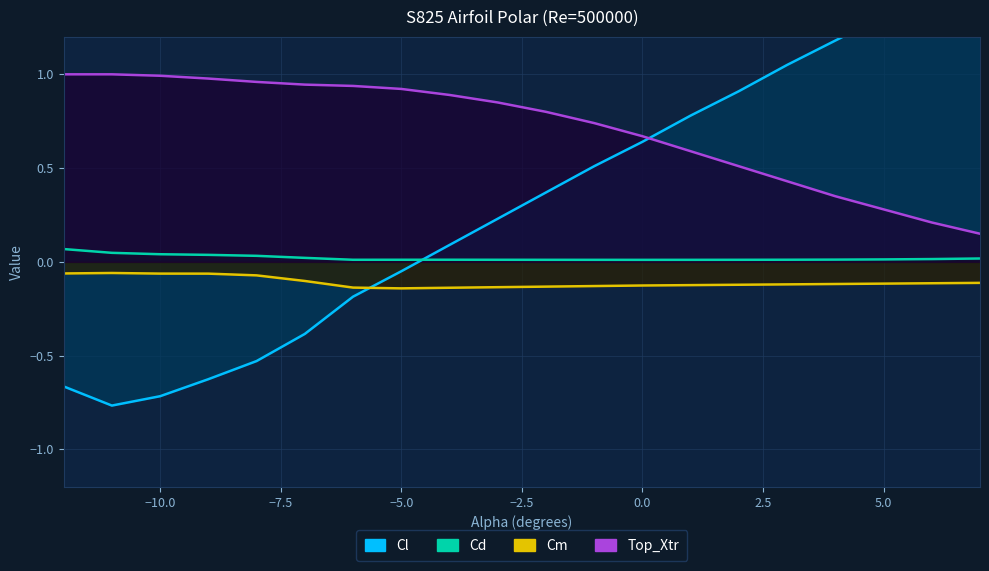

At which category is the sum across all series the highest?

7.0